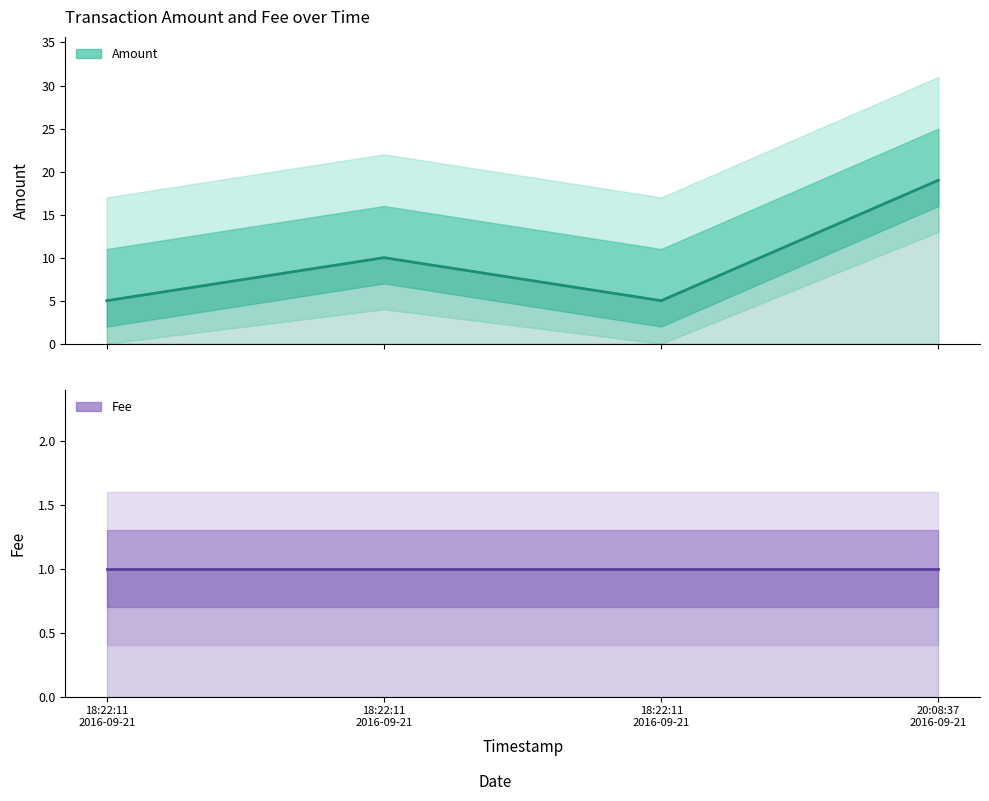

Between 18:22:11
2016-09-21 and 20:08:37
2016-09-21, which series saw the biggest shift?

Amount